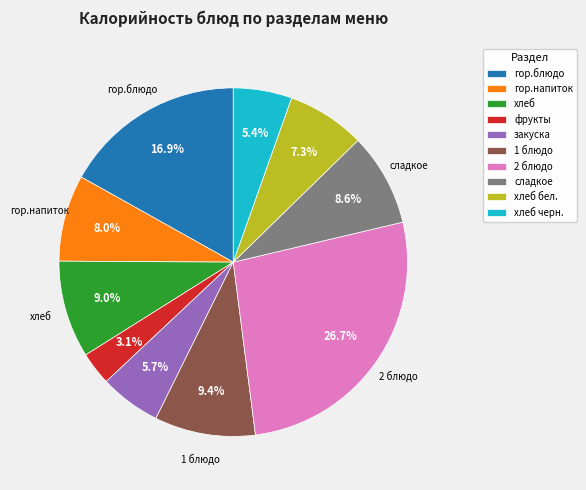

To the nearest percent, what percentage of the pie is 2 блюдо?

27%